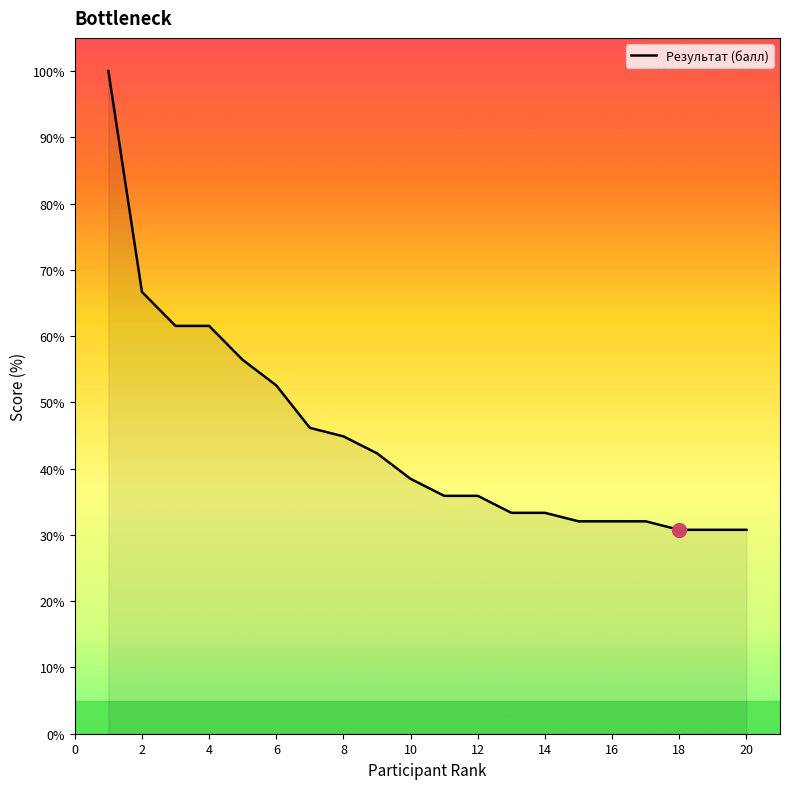

What is the difference between the maximum and minimum values?

69.2